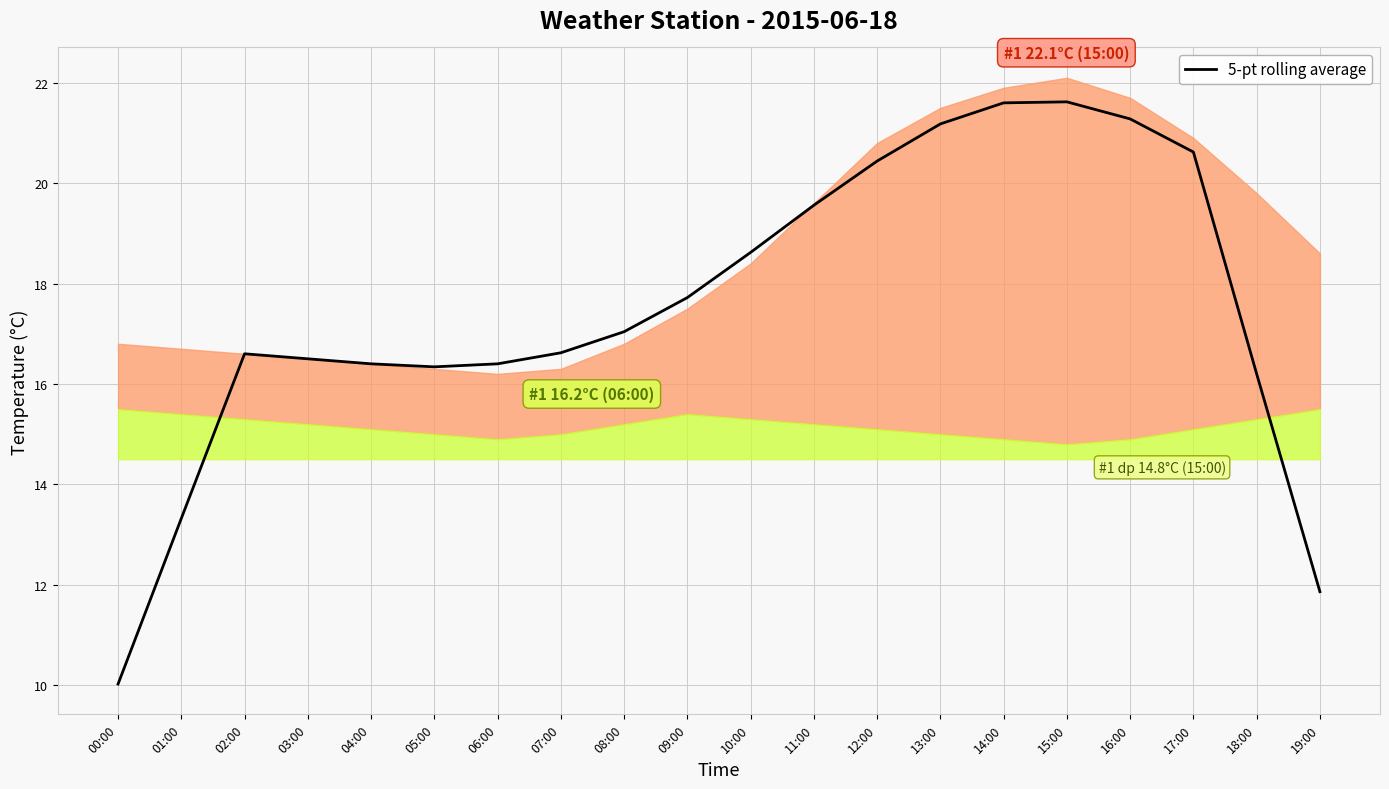

What is the maximum value shown in the chart?

21.6